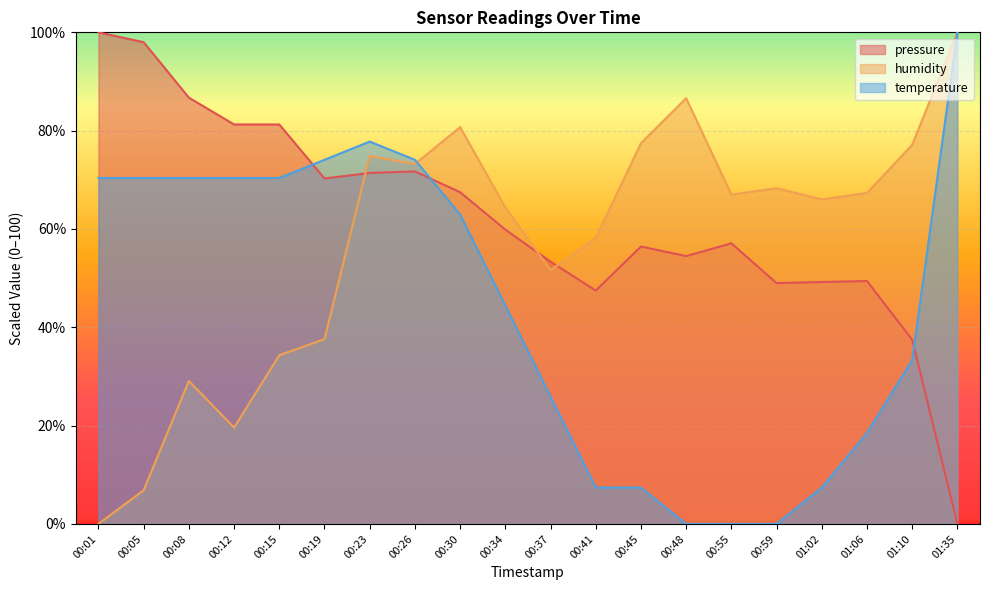

How many categories are shown in the chart?

20